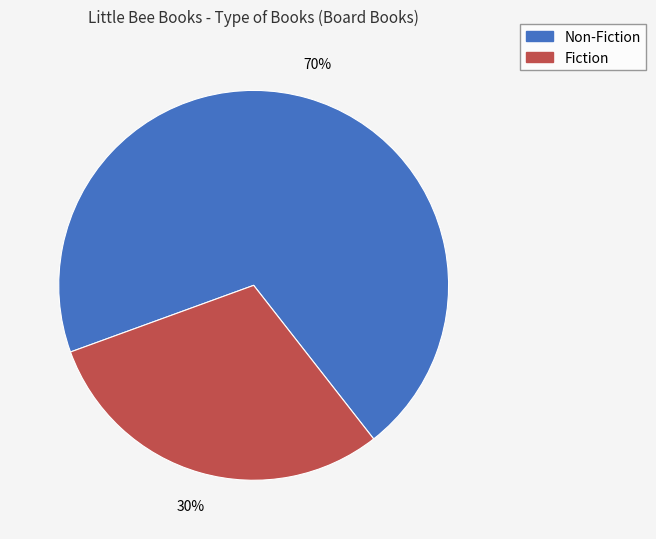

How many segments does this pie chart have?

2